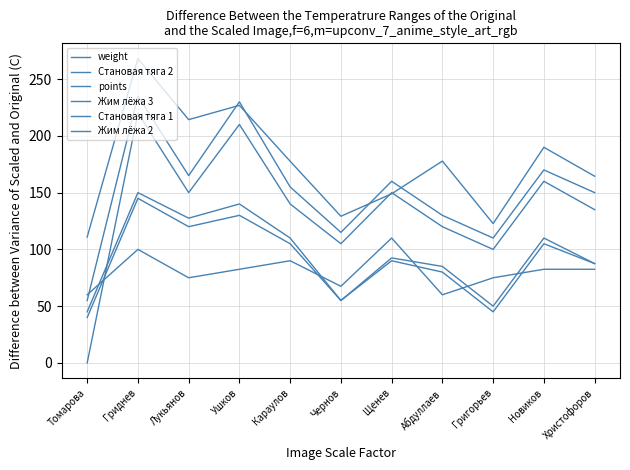

What is the difference between the second highest and second lowest values in the Становая тяга 2 series?

120.0